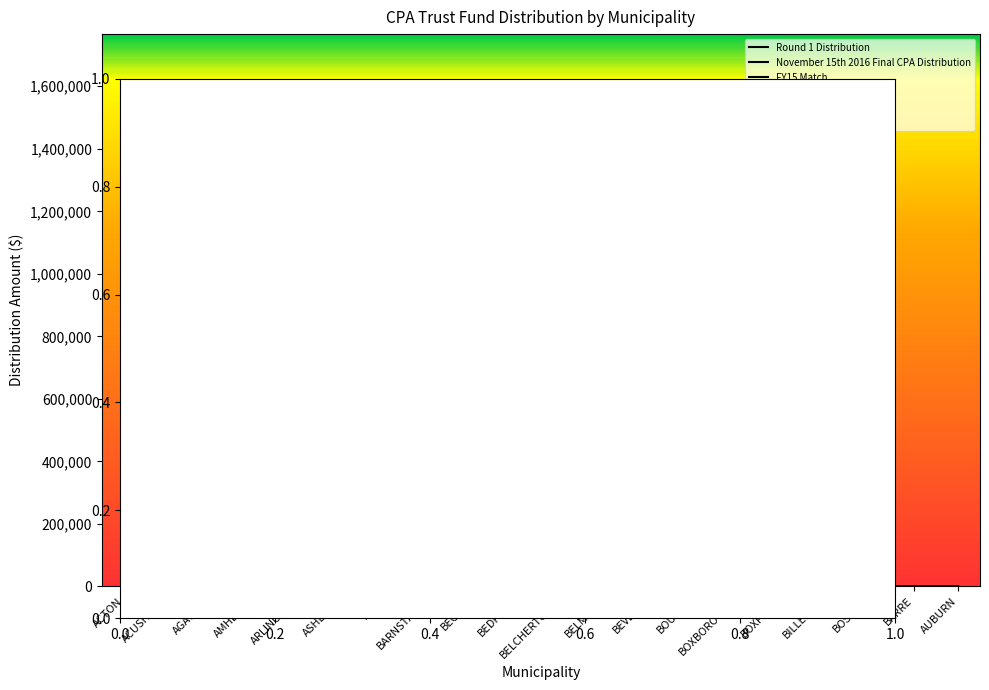

Reading left to right, what are all the values shown in this chart?

Round 1 Distribution: 187873	28263	96307	200814	270433	175994	35367	667092	8542	288745	45135	219502	143486	254862	32719	135587	0	0	0	0
November 15th 2016 Final CPA Distribution: 187873	28263	96307	265614	270433	223121	35367	696547	8542	324091	45135	219502	143486	284317	32719	176823	0	0	0	0
FY15 Match: 263941	38697	140045	138981	0	307361	48468	997350	12777	482903	63690	291615	200603	404768	0	236522	0	0	0	0
This Year Match: 187873	28263	96307	265614	270433	223121	35367	696547	8542	324091	45135	219502	143486	284317	32719	176823	0	0	0	0
FY13 Match: 208957	32975	116797	109990	0	245452	38142	799154	15563	379041	50862	232884	0	322366	0	188630	0	0	0	0
FY14 Match: 424035	64956	230936	222339	0	489834	77514	1606310	21063	759907	102377	470418	0	652303	0	382412	0	0	0	0